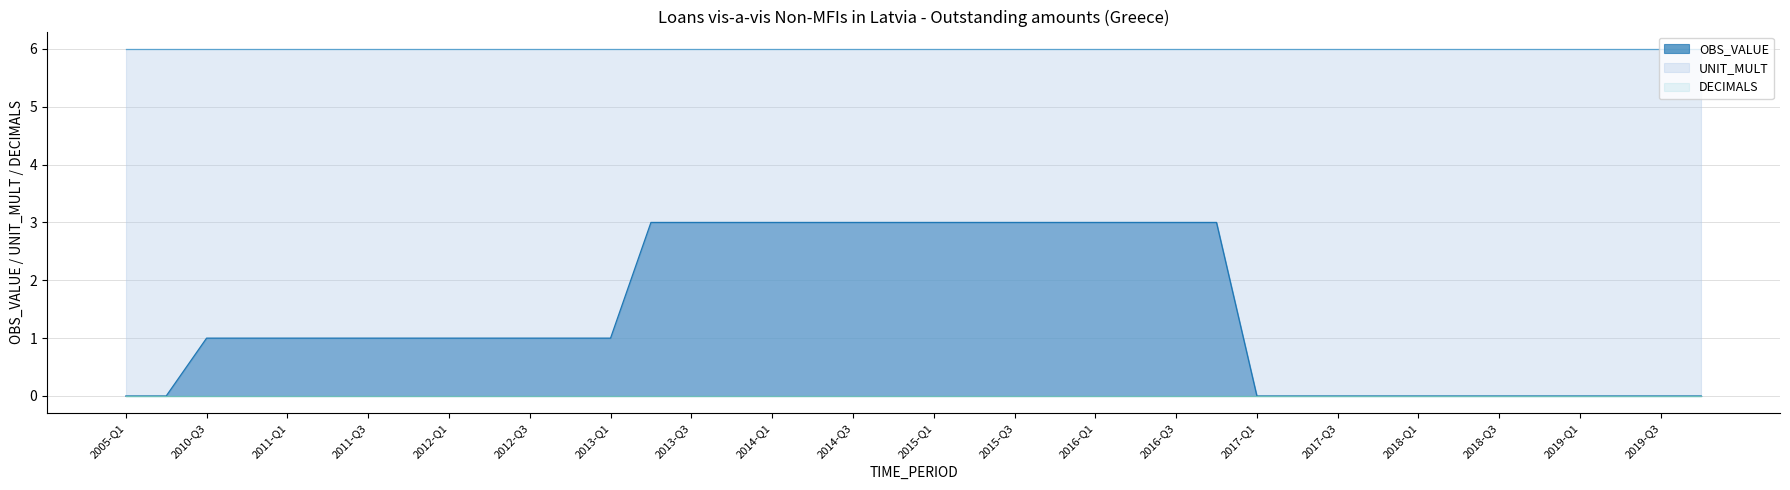

Reading left to right, list all the values displayed in this chart.

OBS_VALUE: 2005-Q1=0	2010-Q2=0	2010-Q3=1	2010-Q4=1	2011-Q1=1	2011-Q2=1	2011-Q3=1	2011-Q4=1	2012-Q1=1	2012-Q2=1	2012-Q3=1	2012-Q4=1	2013-Q1=1	2013-Q2=3	2013-Q3=3	2013-Q4=3	2014-Q1=3	2014-Q2=3	2014-Q3=3	2014-Q4=3	2015-Q1=3	2015-Q2=3	2015-Q3=3	2015-Q4=3	2016-Q1=3	2016-Q2=3	2016-Q3=3	2016-Q4=3	2017-Q1=0	2017-Q2=0	2017-Q3=0	2017-Q4=0	2018-Q1=0	2018-Q2=0	2018-Q3=0	2018-Q4=0	2019-Q1=0	2019-Q2=0	2019-Q3=0	2019-Q4=0
UNIT_MULT: 2005-Q1=6	2010-Q2=6	2010-Q3=6	2010-Q4=6	2011-Q1=6	2011-Q2=6	2011-Q3=6	2011-Q4=6	2012-Q1=6	2012-Q2=6	2012-Q3=6	2012-Q4=6	2013-Q1=6	2013-Q2=6	2013-Q3=6	2013-Q4=6	2014-Q1=6	2014-Q2=6	2014-Q3=6	2014-Q4=6	2015-Q1=6	2015-Q2=6	2015-Q3=6	2015-Q4=6	2016-Q1=6	2016-Q2=6	2016-Q3=6	2016-Q4=6	2017-Q1=6	2017-Q2=6	2017-Q3=6	2017-Q4=6	2018-Q1=6	2018-Q2=6	2018-Q3=6	2018-Q4=6	2019-Q1=6	2019-Q2=6	2019-Q3=6	2019-Q4=6
DECIMALS: 2005-Q1=0	2010-Q2=0	2010-Q3=0	2010-Q4=0	2011-Q1=0	2011-Q2=0	2011-Q3=0	2011-Q4=0	2012-Q1=0	2012-Q2=0	2012-Q3=0	2012-Q4=0	2013-Q1=0	2013-Q2=0	2013-Q3=0	2013-Q4=0	2014-Q1=0	2014-Q2=0	2014-Q3=0	2014-Q4=0	2015-Q1=0	2015-Q2=0	2015-Q3=0	2015-Q4=0	2016-Q1=0	2016-Q2=0	2016-Q3=0	2016-Q4=0	2017-Q1=0	2017-Q2=0	2017-Q3=0	2017-Q4=0	2018-Q1=0	2018-Q2=0	2018-Q3=0	2018-Q4=0	2019-Q1=0	2019-Q2=0	2019-Q3=0	2019-Q4=0